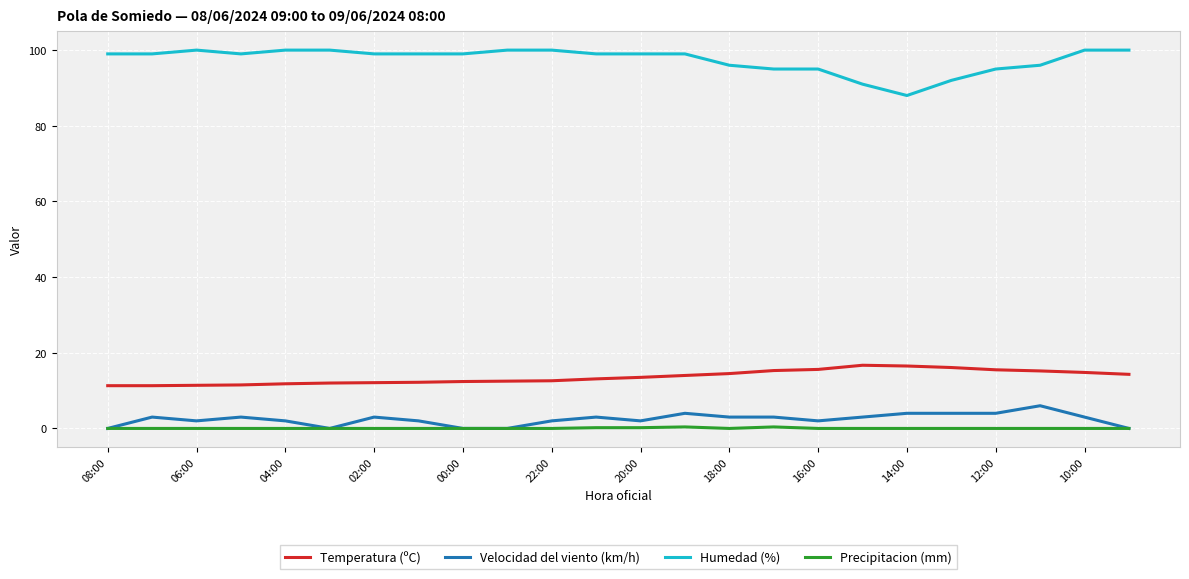

What is the maximum value for Velocidad del viento (km/h)?

6.0